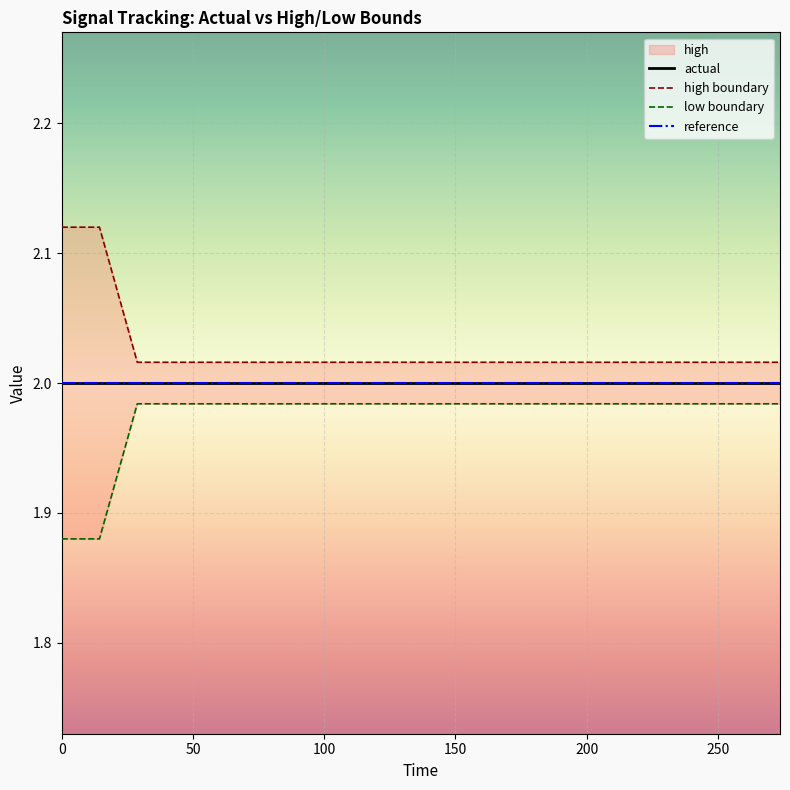

True or false: low has a value of 2.8 at 300.

False